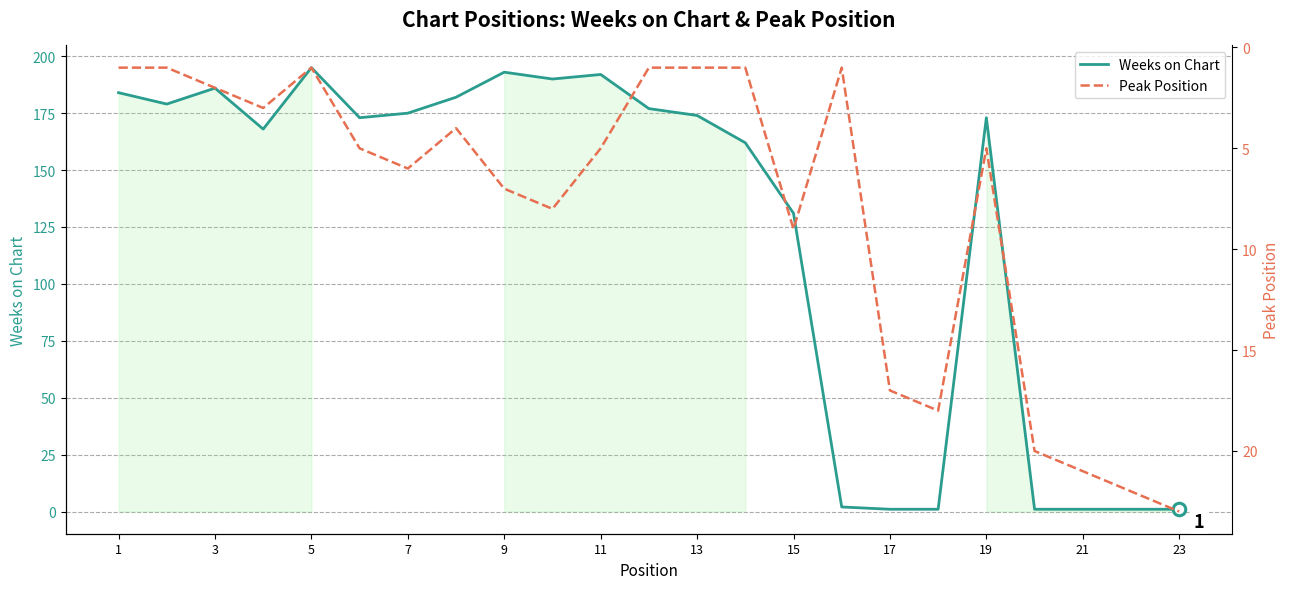

List the series in order of their peak value, highest first.

Weeks on Chart, Peak Position